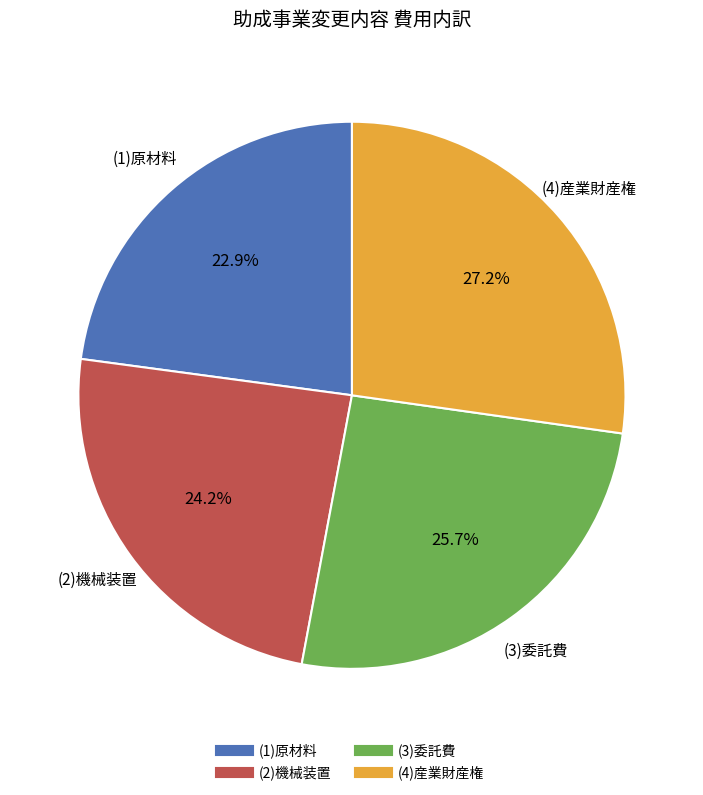

Is there a majority slice in this chart?

No